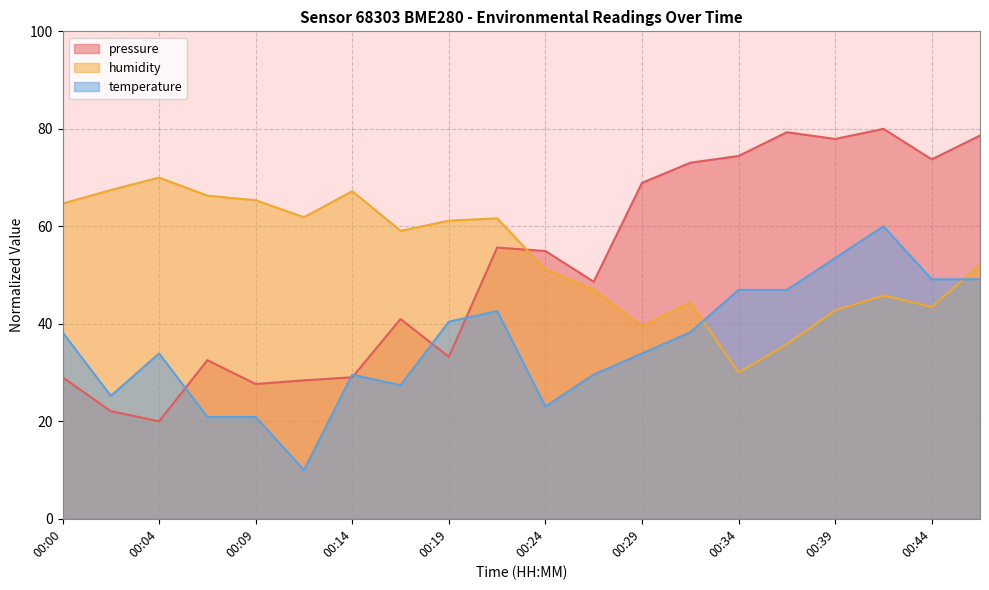

Reading left to right, extract all data points from this chart.

pressure: 00:00=29.0	00:02=22.1	00:04=20.0	00:07=32.5	00:09=27.6	00:12=28.4	00:14=29.0	00:17=41.0	00:19=33.2	00:22=55.6	00:24=54.9	00:26=48.6	00:29=68.9	00:31=73.0	00:34=74.4	00:36=79.3	00:39=77.9	00:41=80.0	00:44=73.7	00:46=78.6
humidity: 00:00=64.7	00:02=67.4	00:04=70.0	00:07=66.3	00:09=65.3	00:12=61.9	00:14=67.2	00:17=59.1	00:19=61.2	00:22=61.6	00:24=51.2	00:26=47.0	00:29=39.5	00:31=44.4	00:34=30.0	00:36=35.8	00:39=42.8	00:41=45.8	00:44=43.5	00:46=52.1
temperature: 00:00=38.3	00:02=25.2	00:04=33.9	00:07=20.9	00:09=20.9	00:12=10.0	00:14=29.6	00:17=27.4	00:19=40.4	00:22=42.6	00:24=23.0	00:26=29.6	00:29=33.9	00:31=38.3	00:34=47.0	00:36=47.0	00:39=53.5	00:41=60.0	00:44=49.1	00:46=49.1